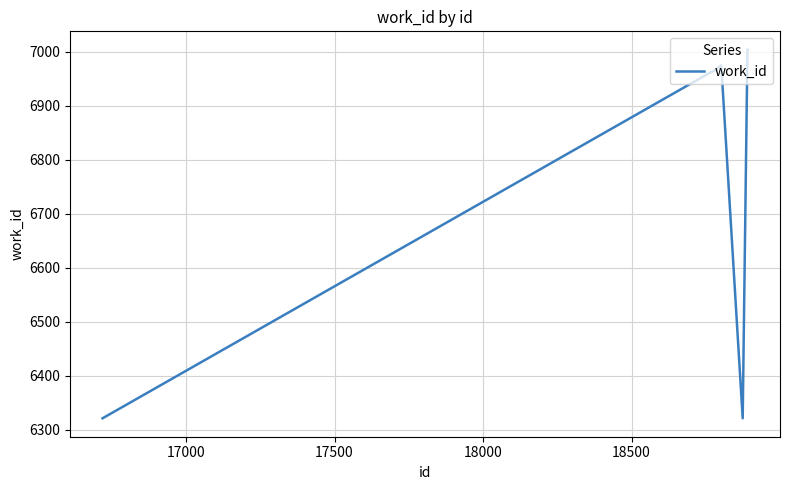

What is the minimum value shown in the chart?

6321